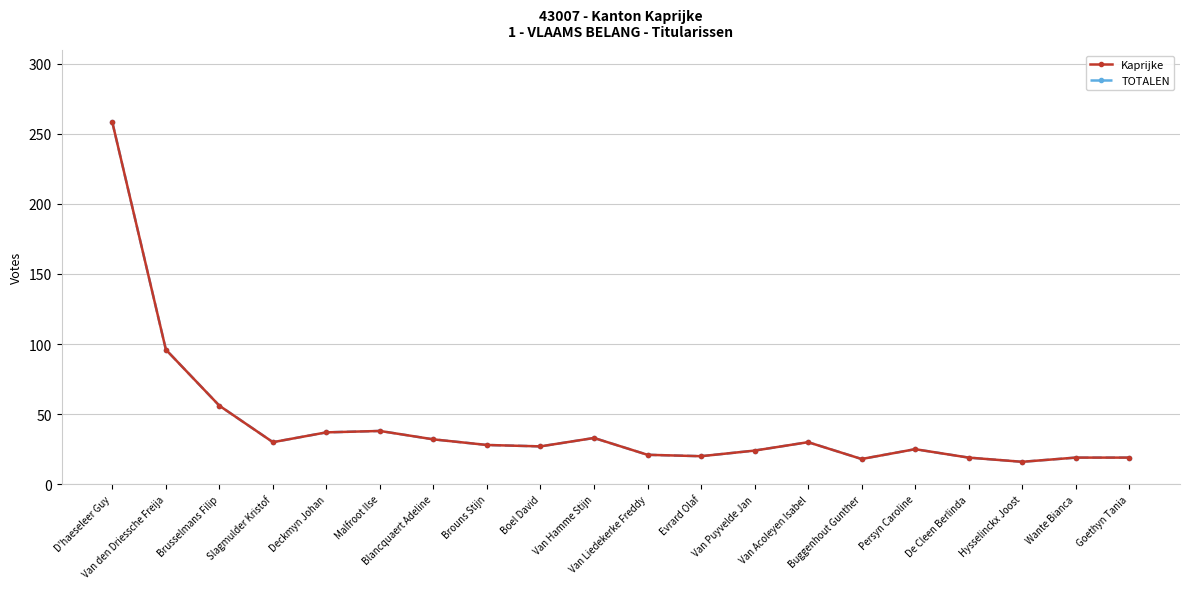

Does the chart display data point markers on the line(s)?

Yes